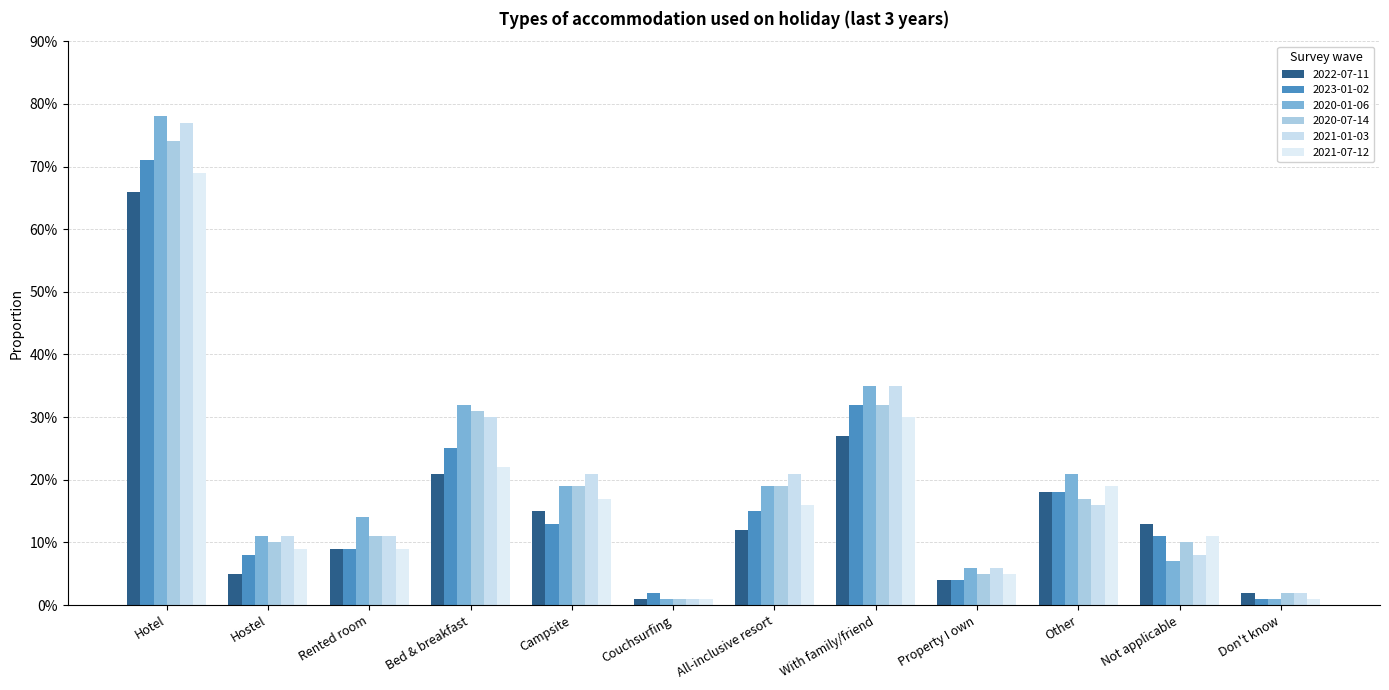

Are the bars grouped side by side (vs. stacked)?

Yes